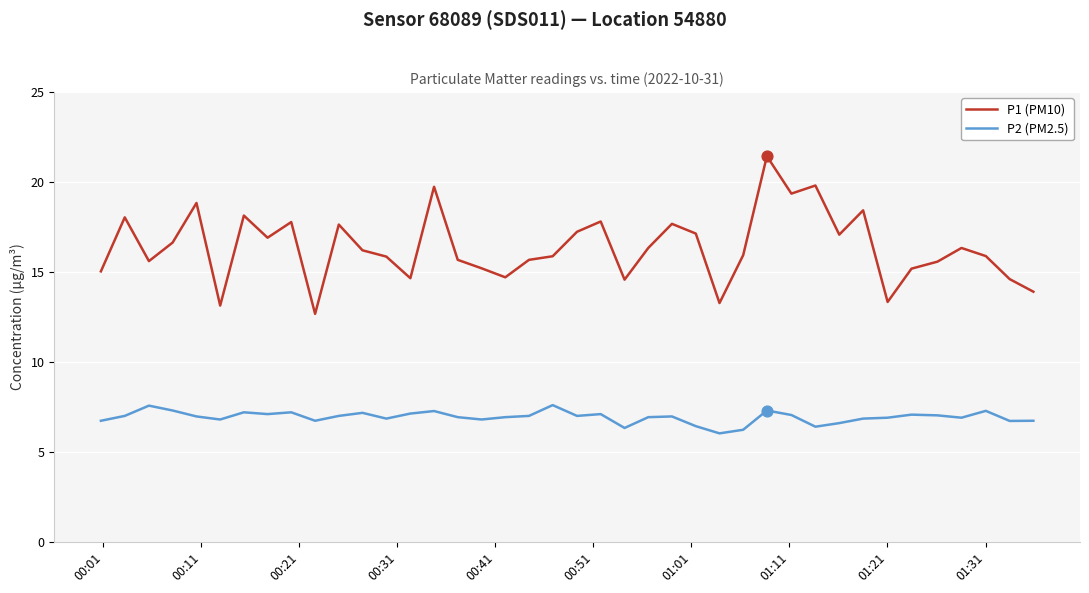

What are all the series names shown in the legend?

P1 (PM10), P2 (PM2.5)